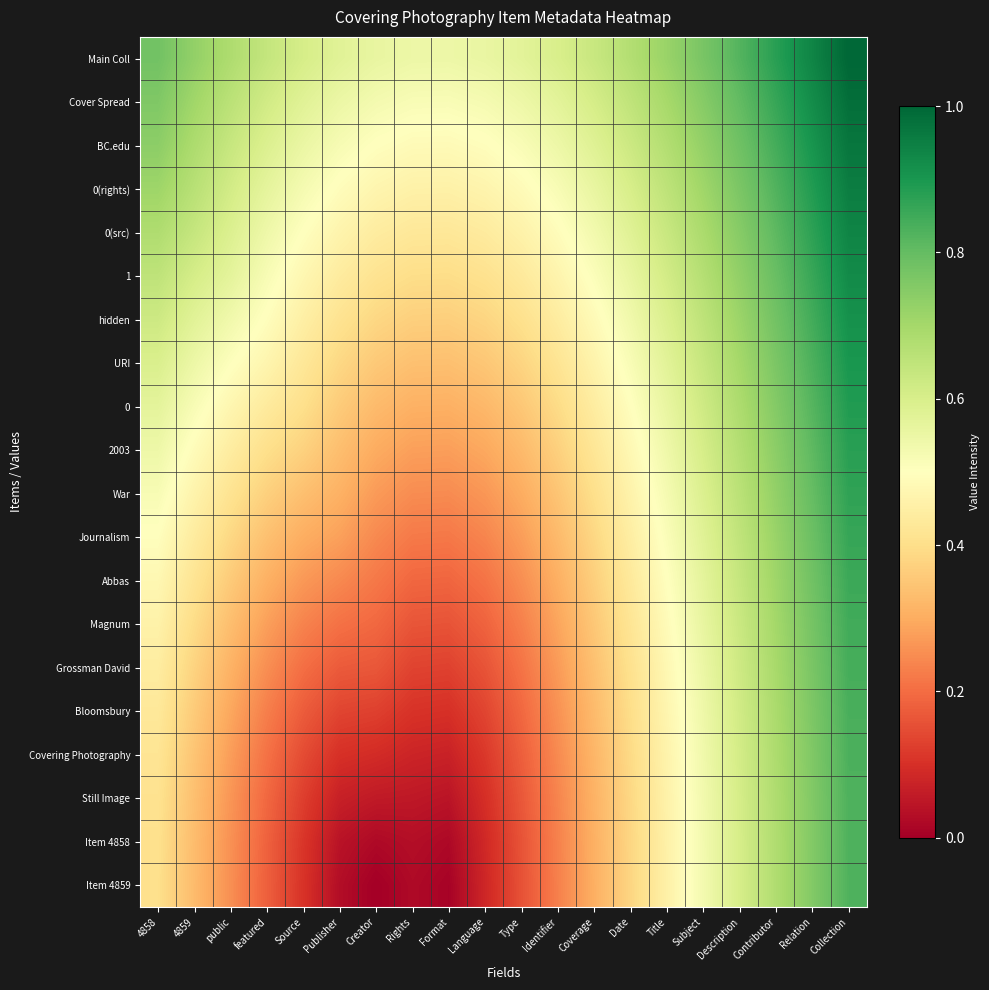

Rank the series at Contributor from lowest to highest value.

Item 4859, Item 4858, Still Image, Covering Photography, Bloomsbury, Grossman David, Magnum, Abbas, Journalism, War, 2003, 0, URI, hidden, 1, 0(src), 0(rights), BC.edu, Cover Spread, Main Coll